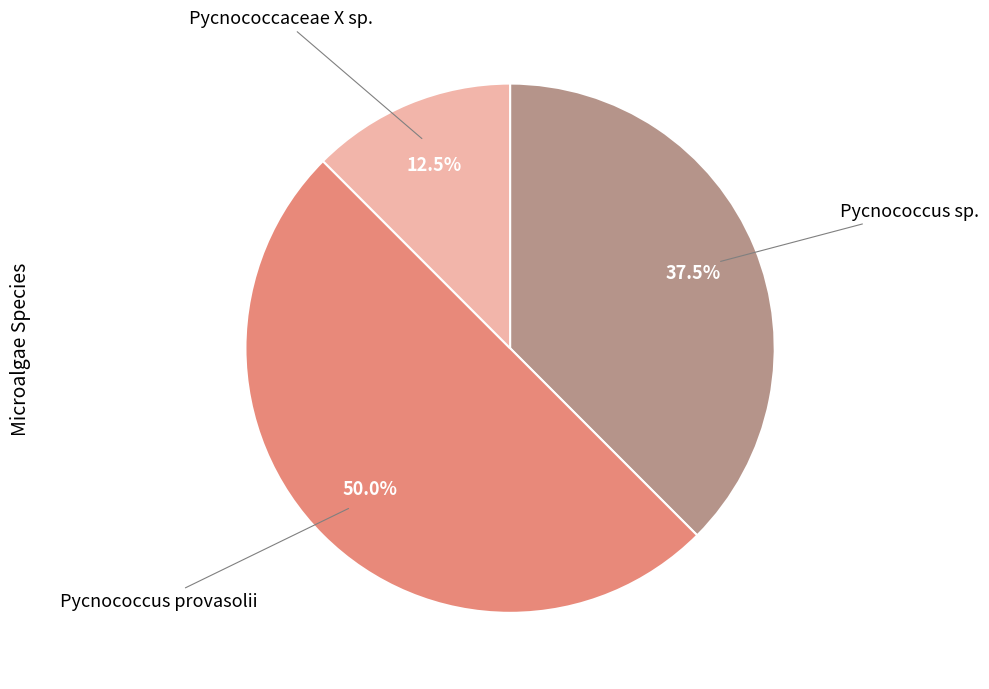

How many segments does this pie chart have?

3